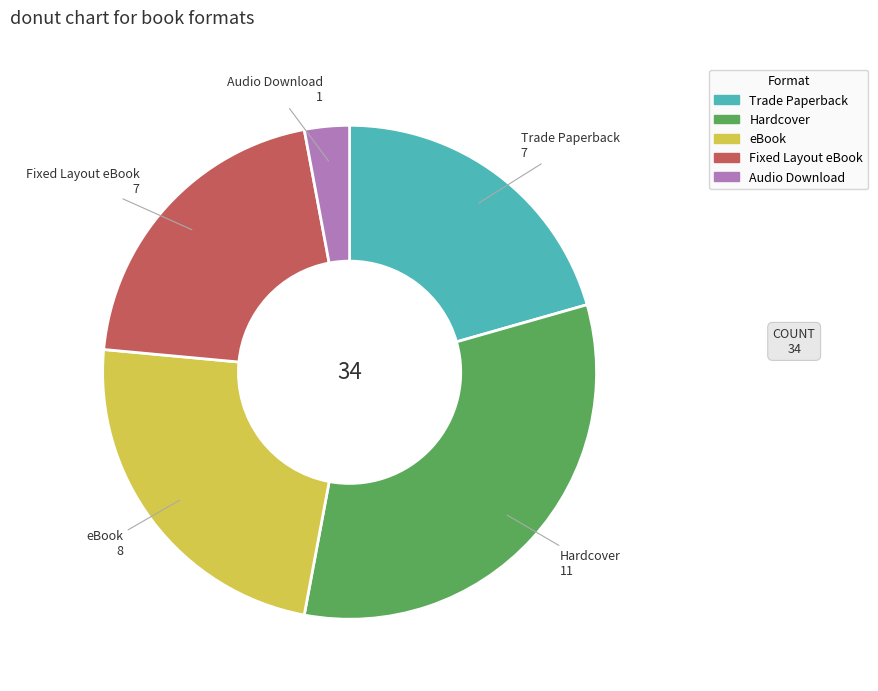

Which category has the smallest portion of the pie?

Audio Download